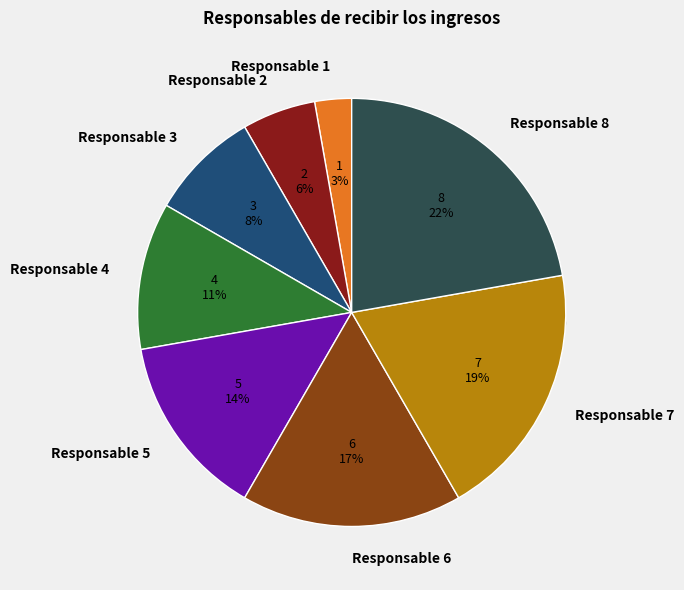

Combined, do Responsable 7 and Responsable 3 account for over 50%?

No